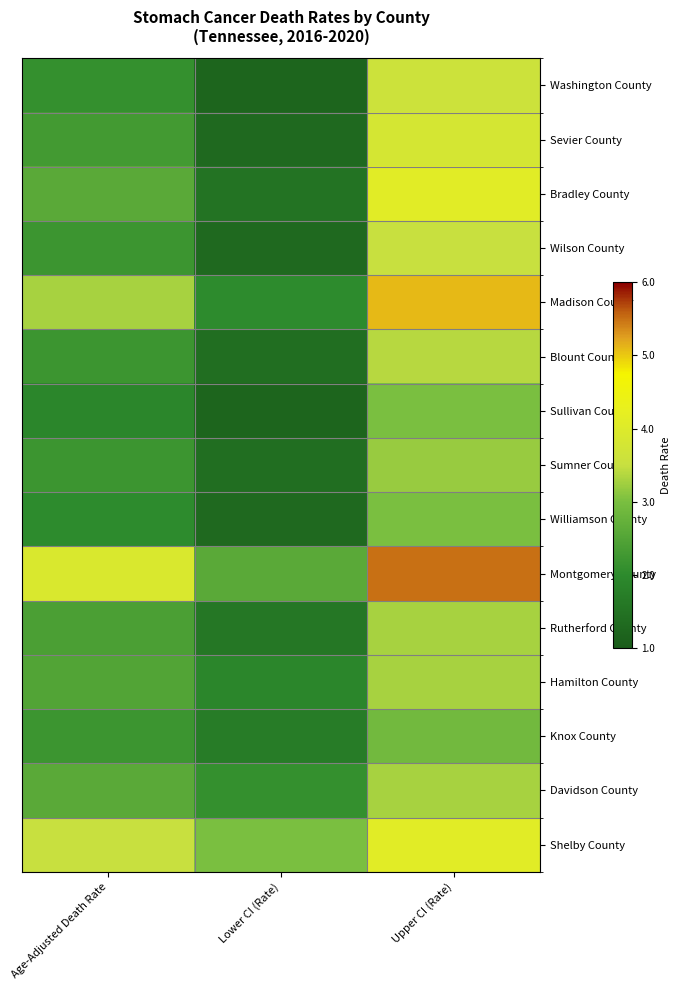

Between Lower CI (Rate) and Age-Adjusted Death Rate, which is larger?

Age-Adjusted Death Rate